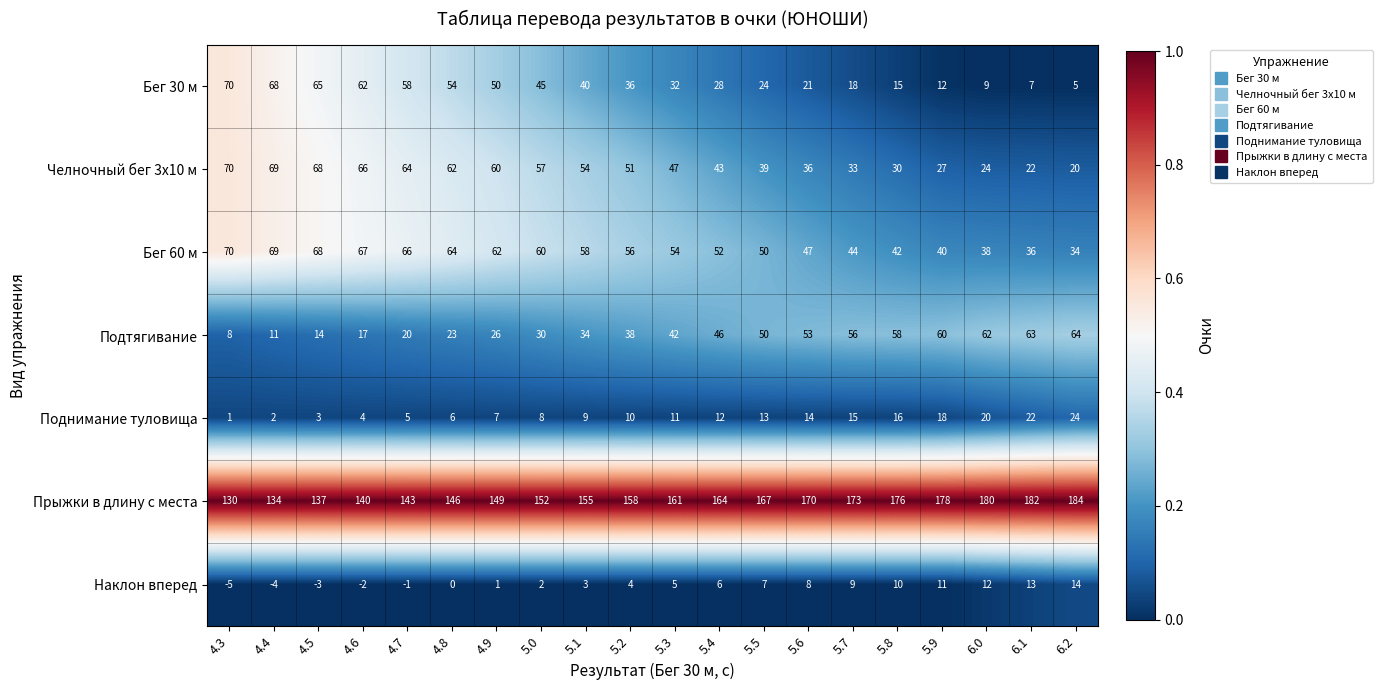

True or false: Челночный бег 3x10 м has a value of 47 at 5.3.

True